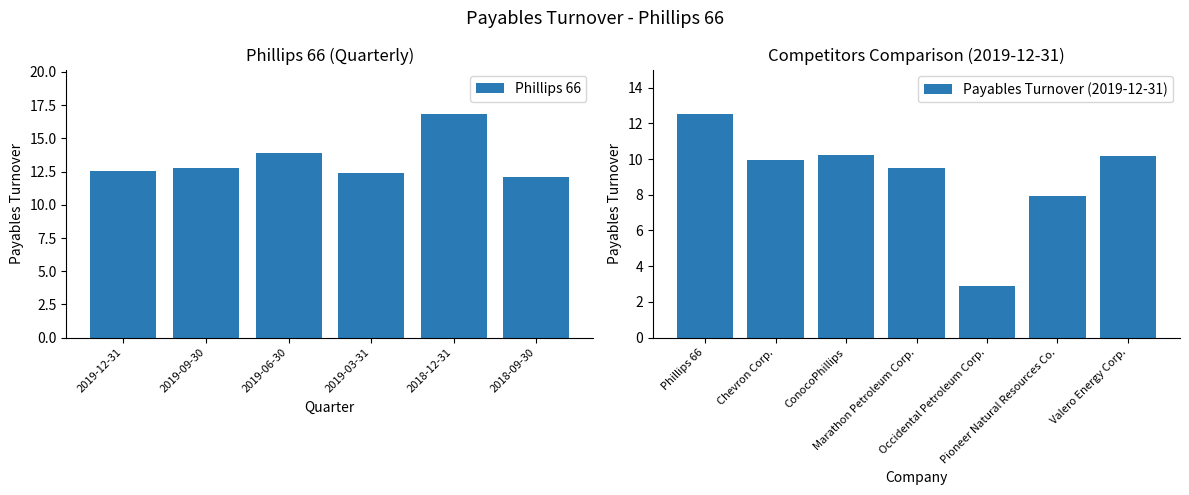

Is it true that ConocoPhillips equals 6.5 at 4?

False